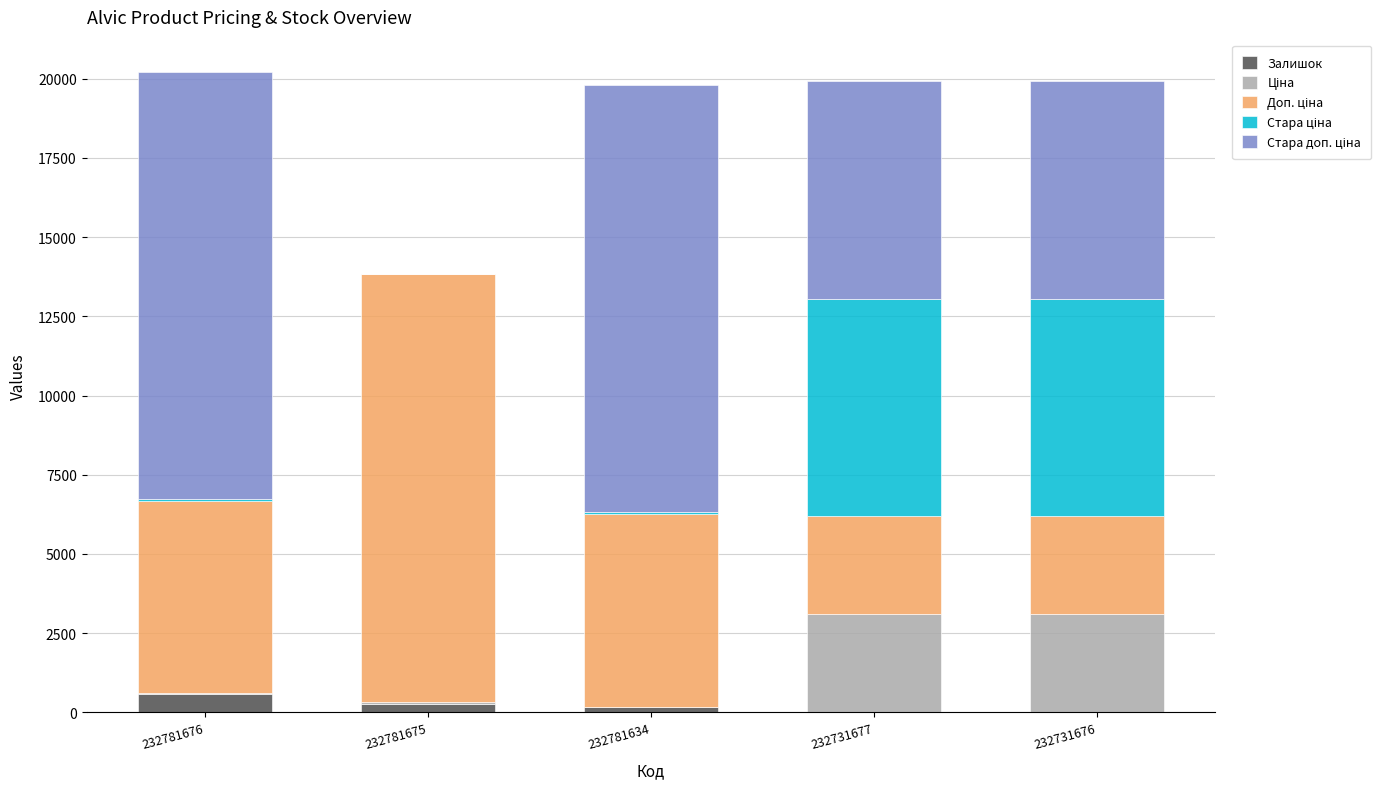

What is the highest value of the Залишок series?

570.0